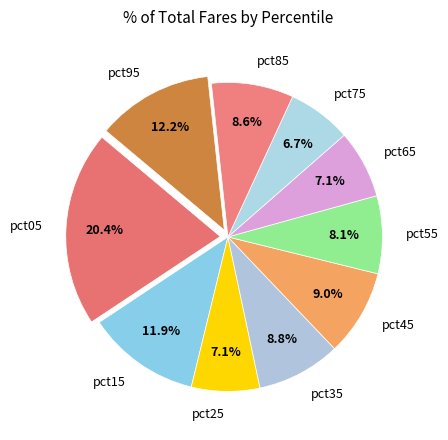

How many segments does this pie chart have?

10